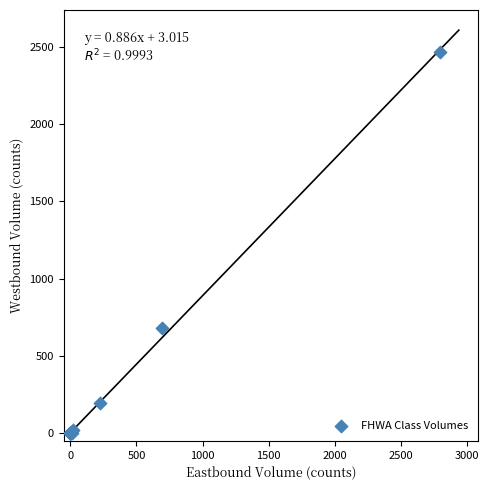

What Y value in the scatter plot is closest to 1234?

680